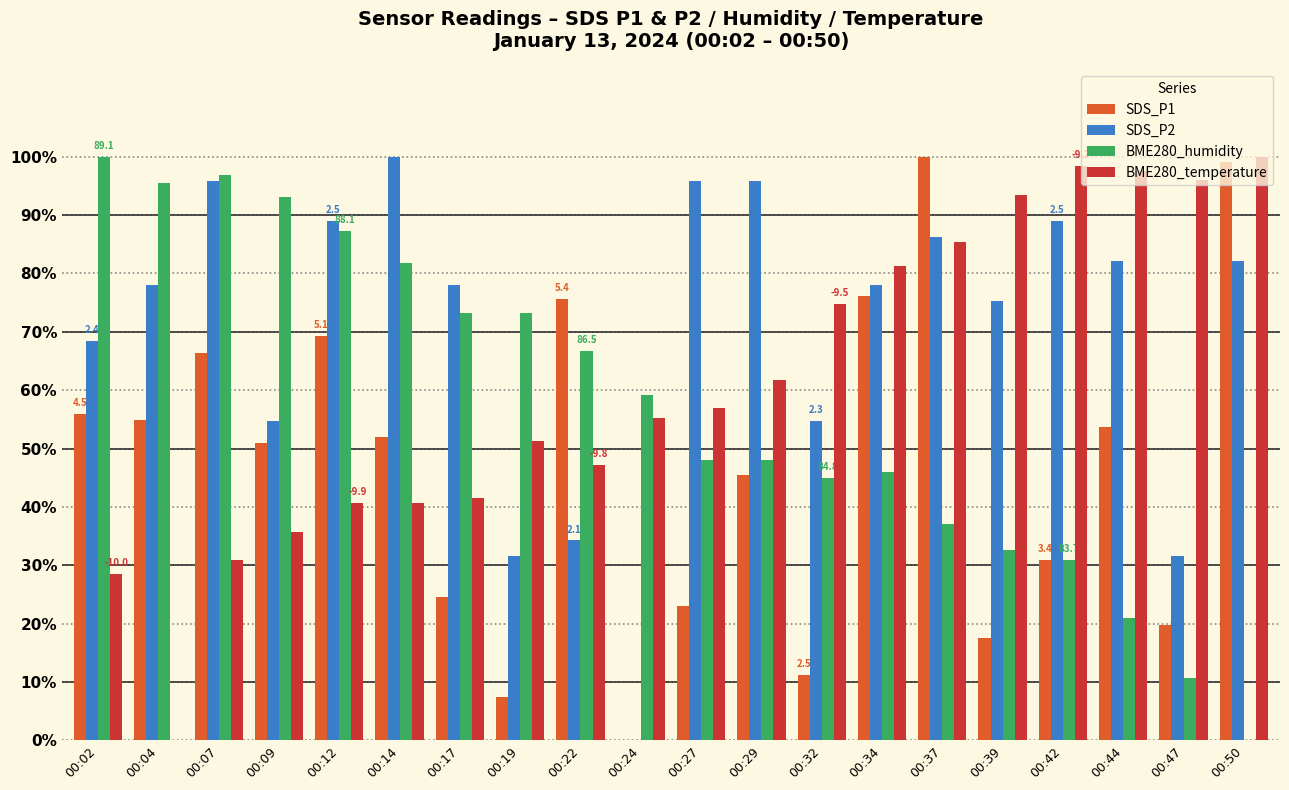

Is the value of SDS_P2 at 00:12 greater than the value of BME280_temperature at 00:19?

Yes